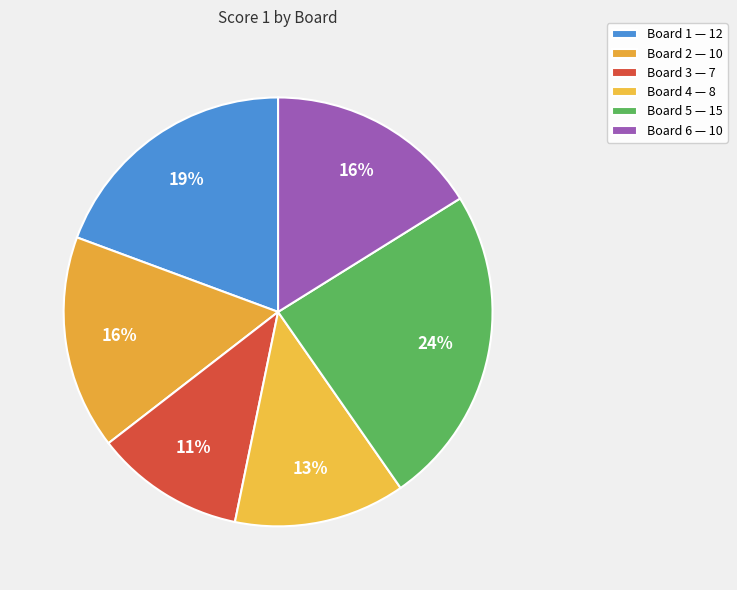

How many segments does this pie chart have?

6